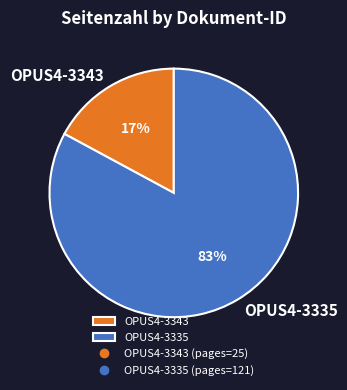

To the nearest percent, what percentage of the pie is OPUS4-3335?

83%